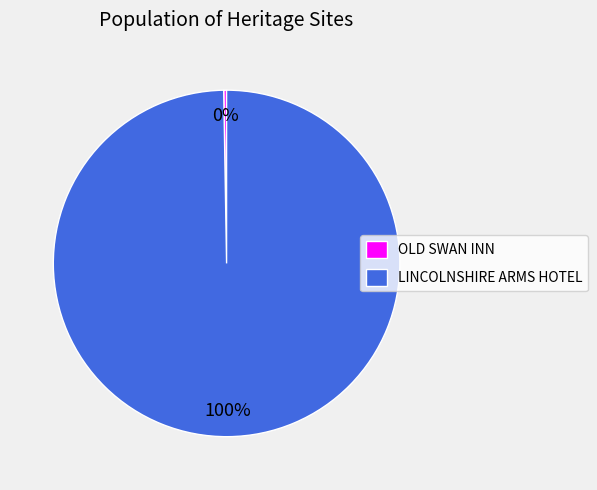

True or false: LINCOLNSHIRE ARMS HOTEL accounts for 100% of the total.

True